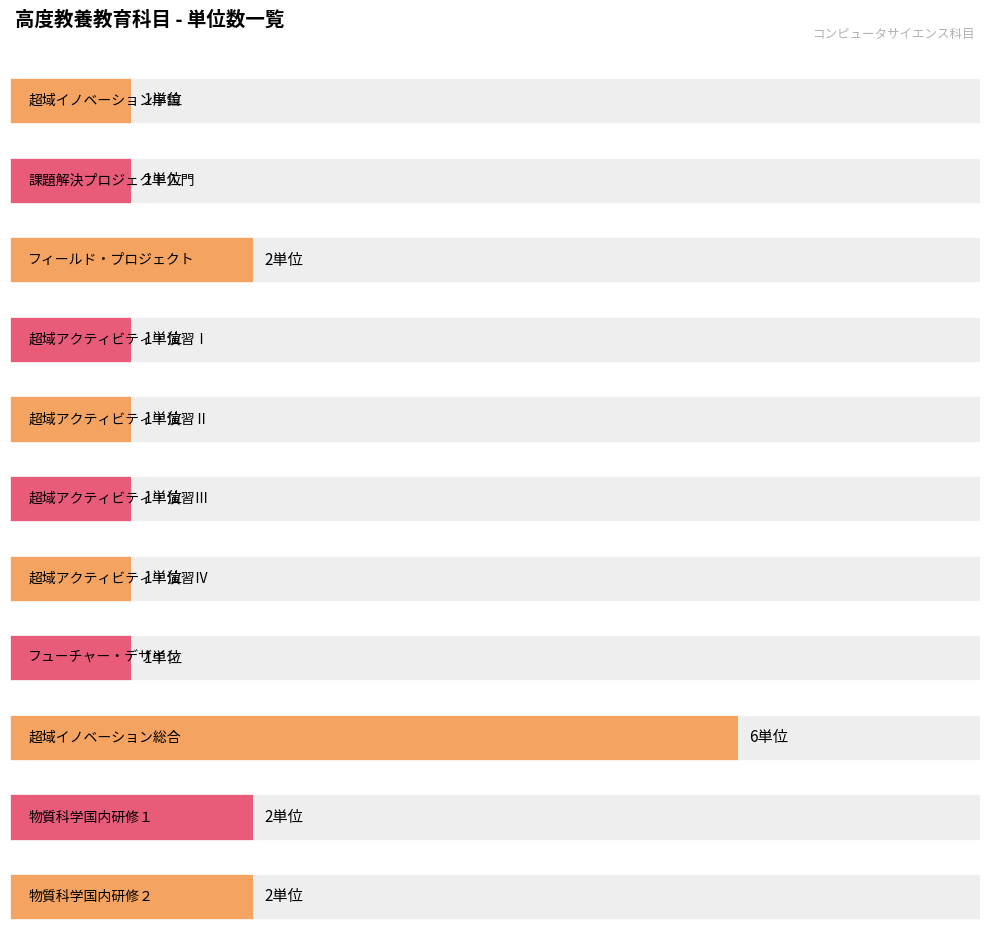

What is the label of the 6th bar from the left?

超域アクティビティ・演習Ⅲ